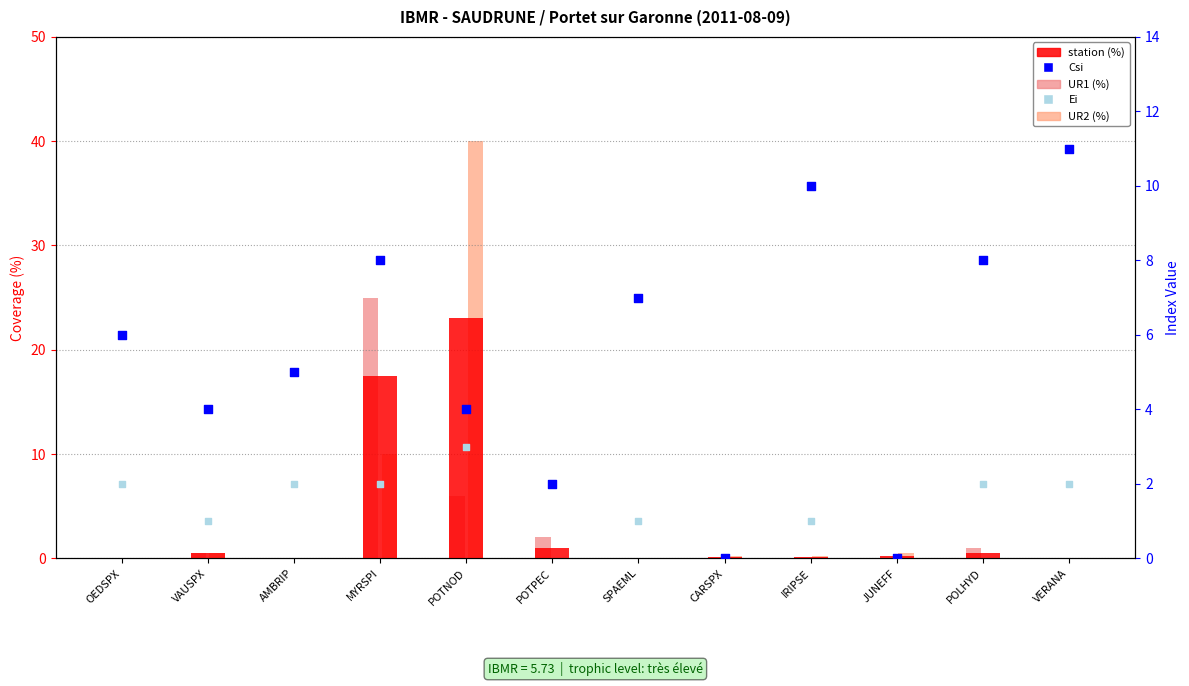

What is the total value across all series at IRIPSE?

11.3